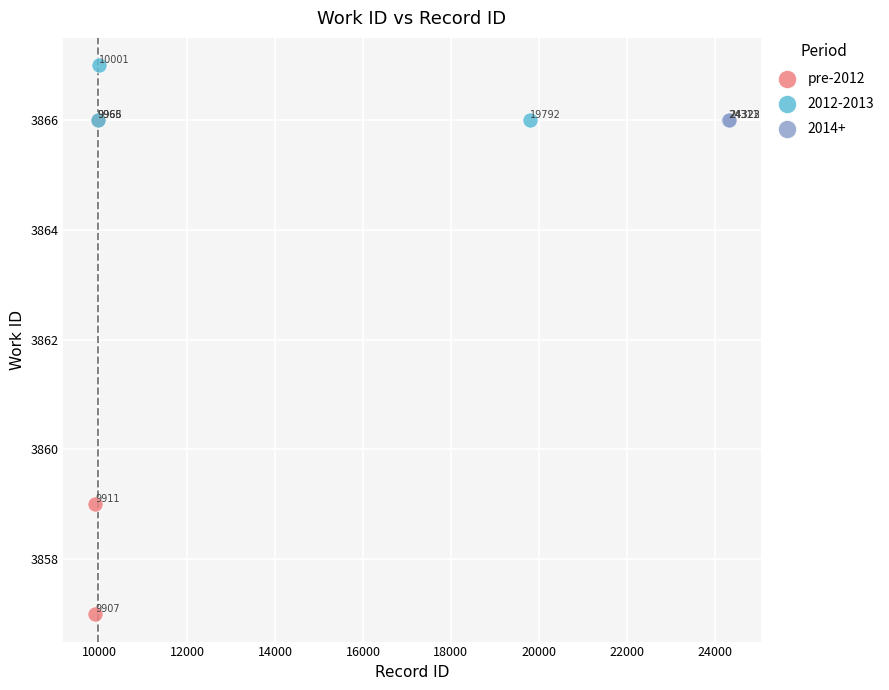

Which series contains the lowest Y value?

pre-2012